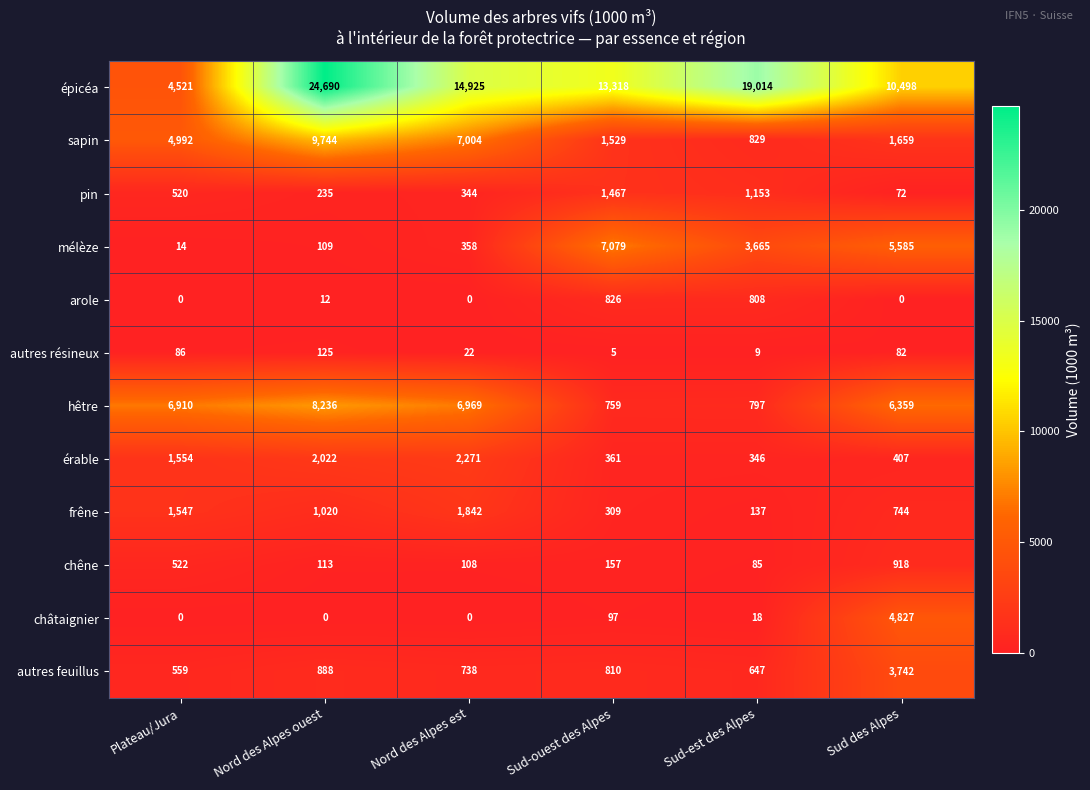

What is the average value of the pin series?

632